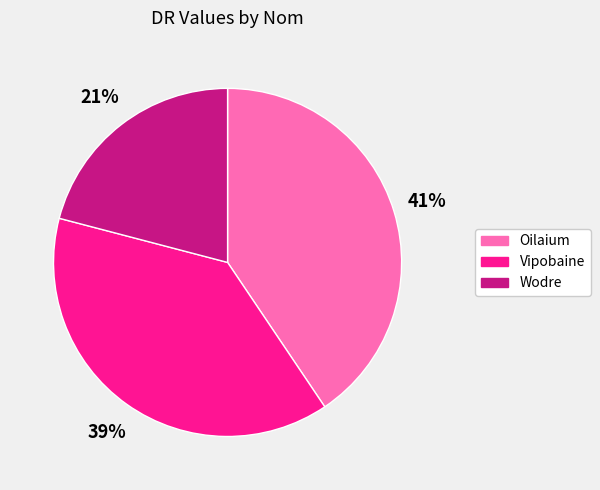

True or false: Vipobaine accounts for 39% of the total.

True